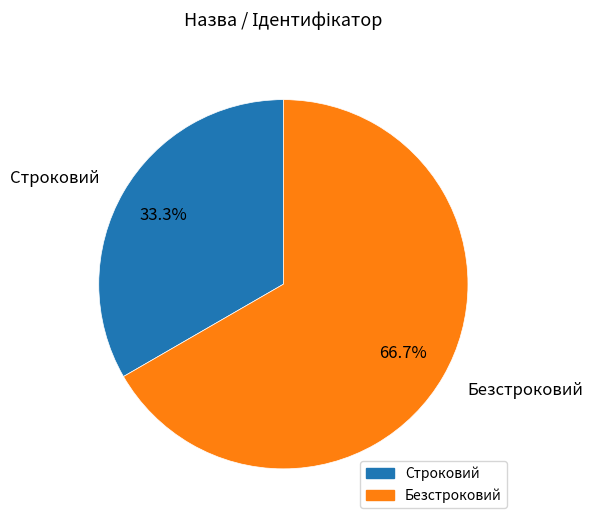

Which has a higher value, Строковий or Безстроковий?

Безстроковий